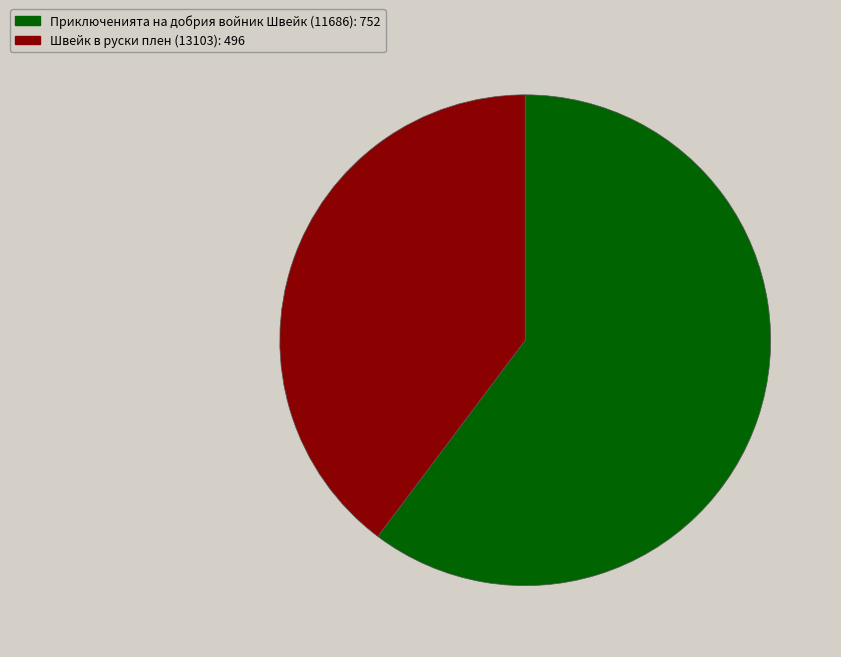

What is the majority slice?

Приключенията на добрия войник Швейк (11686)